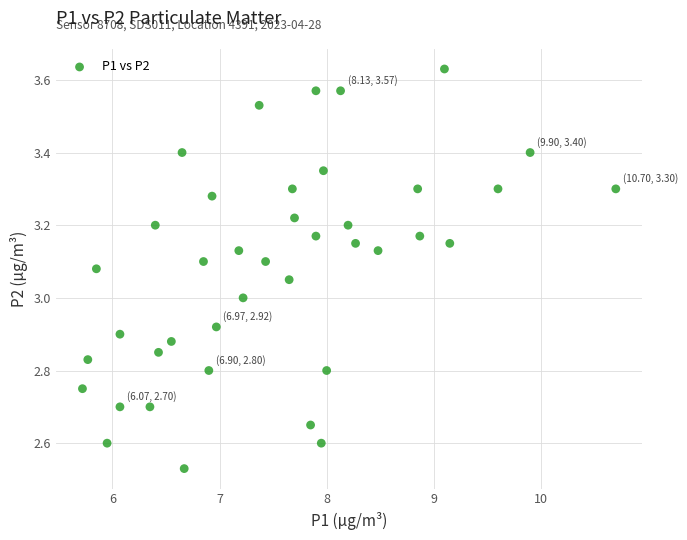

What is the range of X values (max minus min)?

5.0